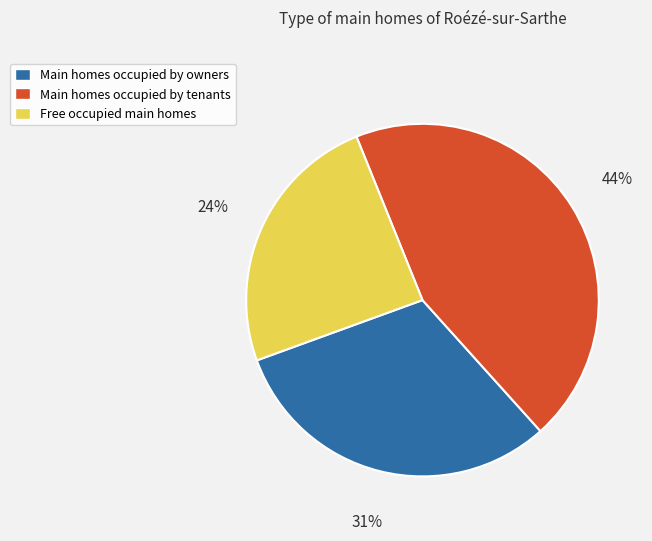

Which category has the biggest portion of the pie?

Main homes occupied by tenants